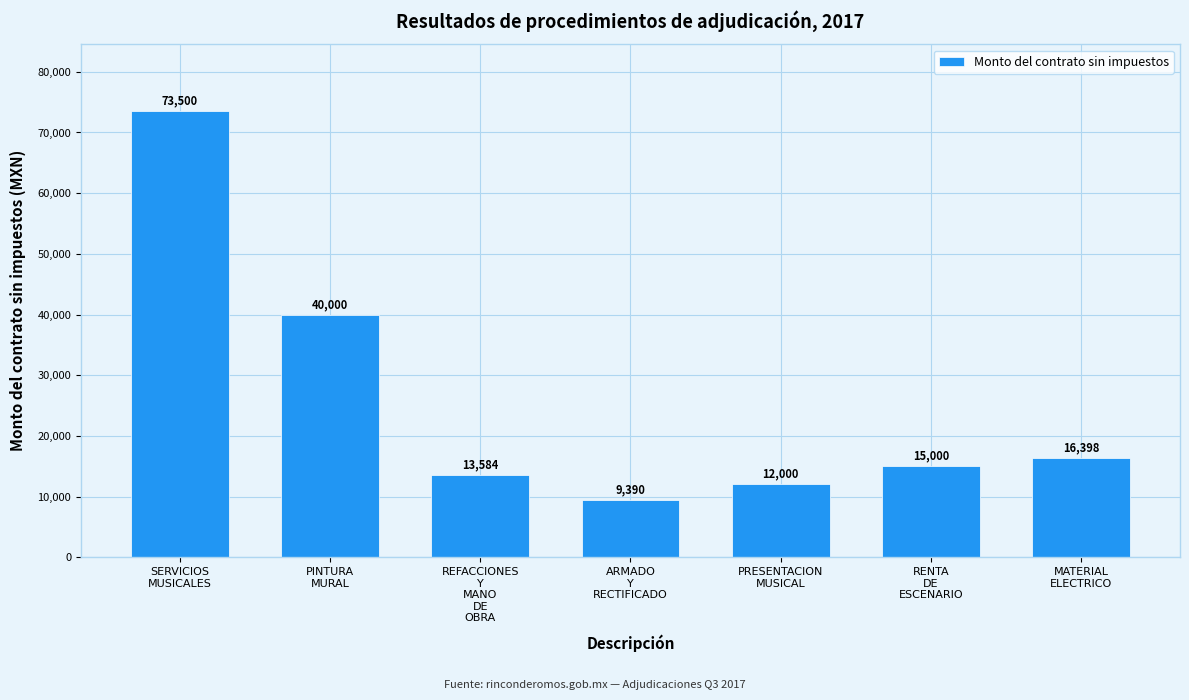

What is the difference between the values at PRESENTACION
MUSICAL and MATERIAL
ELECTRICO?

4398